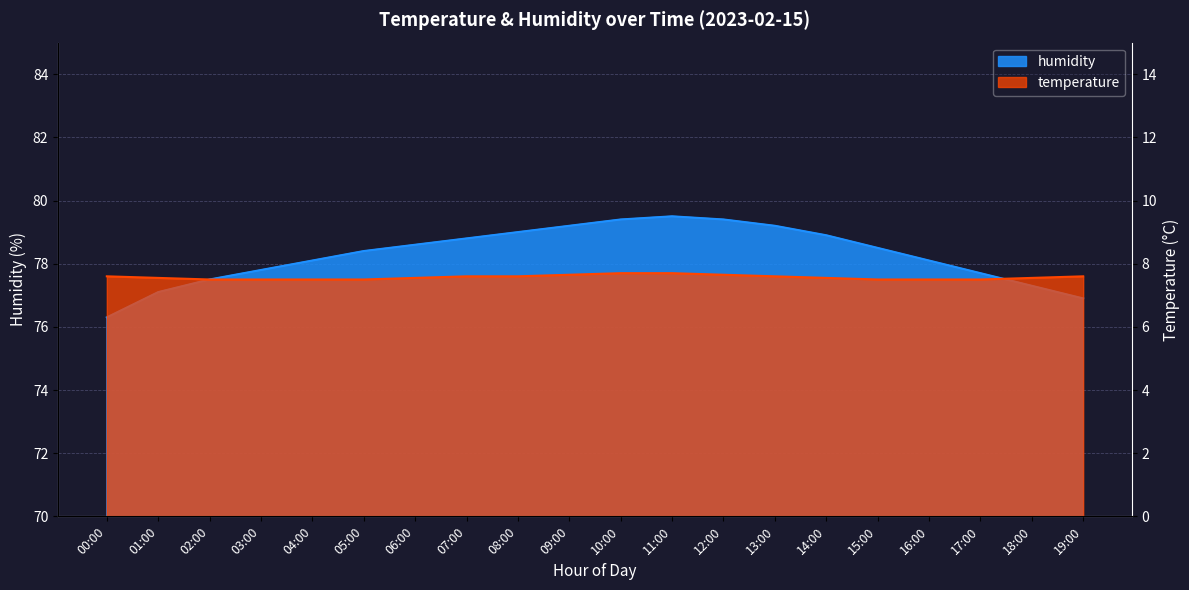

What is the label of the 20th point from the left?

19:00